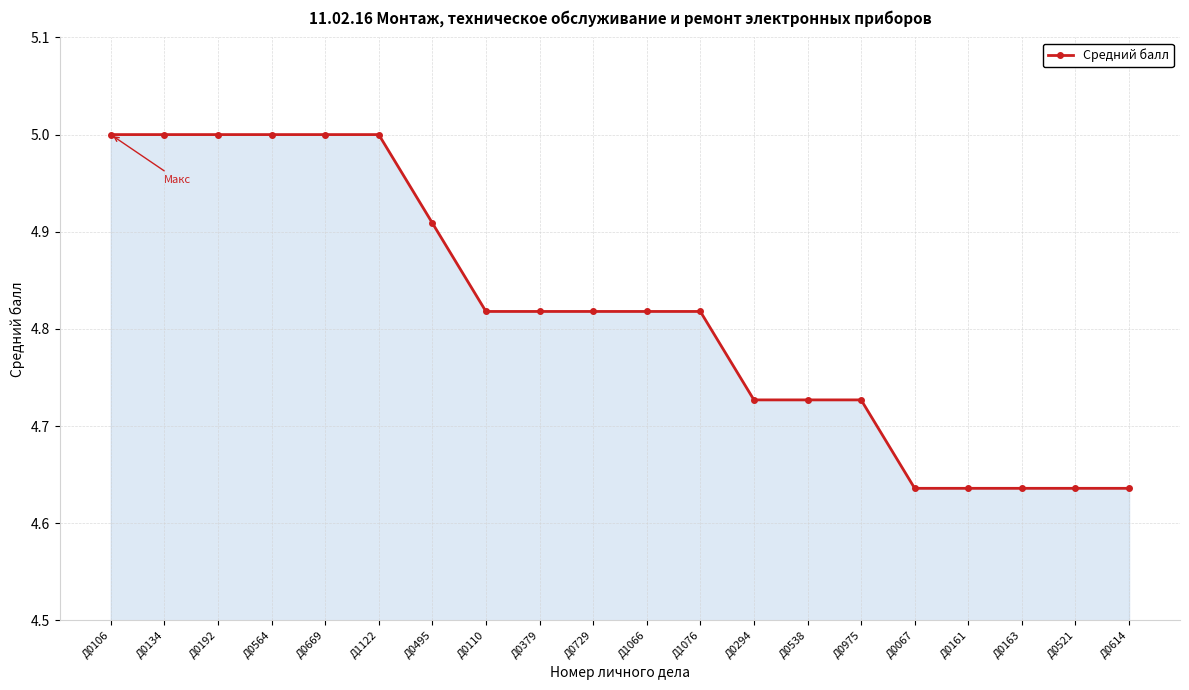

Approximately how many times larger is the value at Д0106 compared to Д0192?

1.0